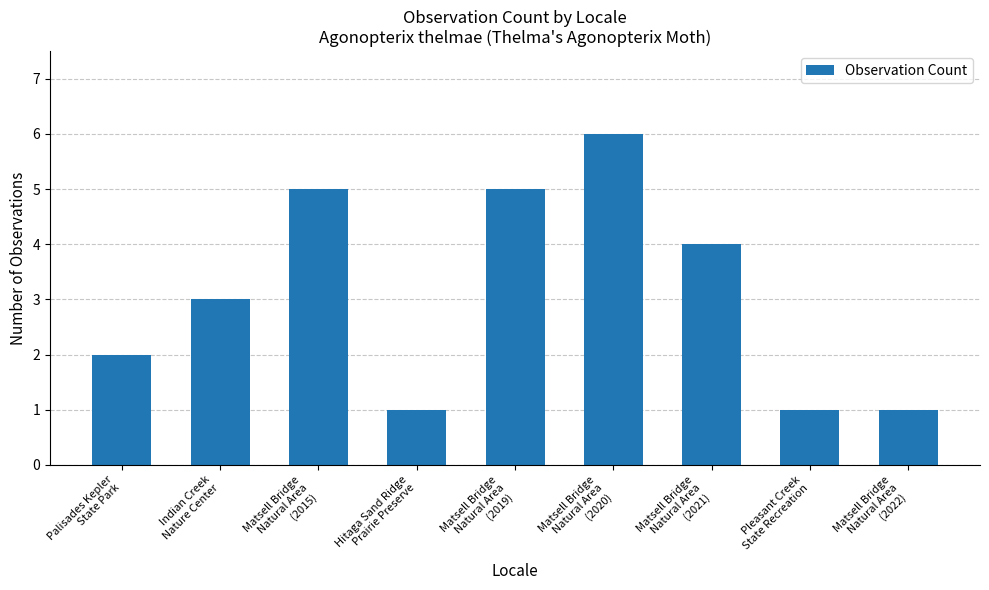

Which category has the highest value across all series?

Matsell Bridge
Natural Area
(2020)